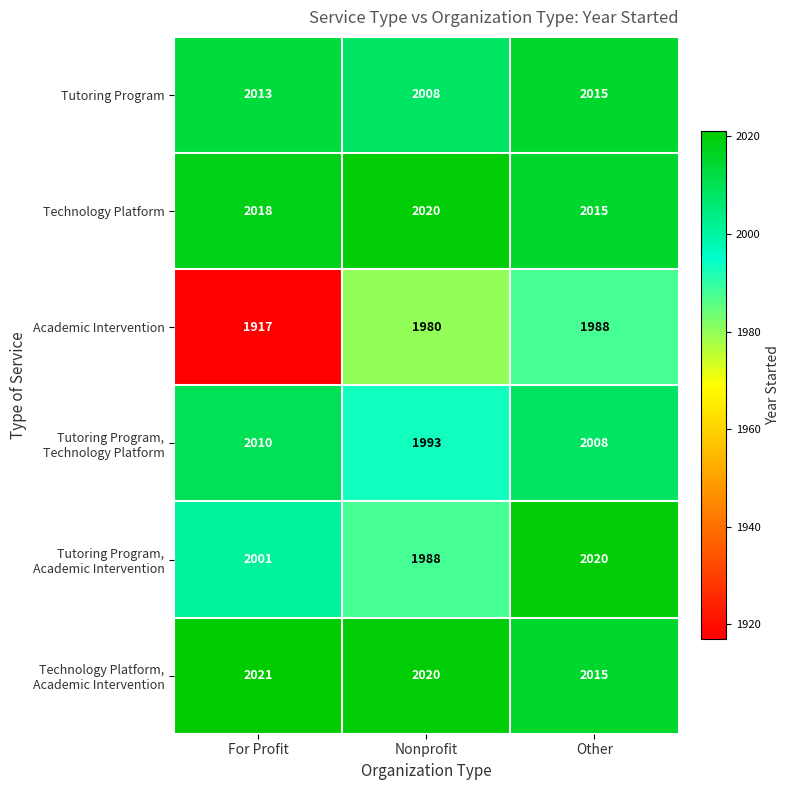

What is the sum of all Academic Intervention values?

5885